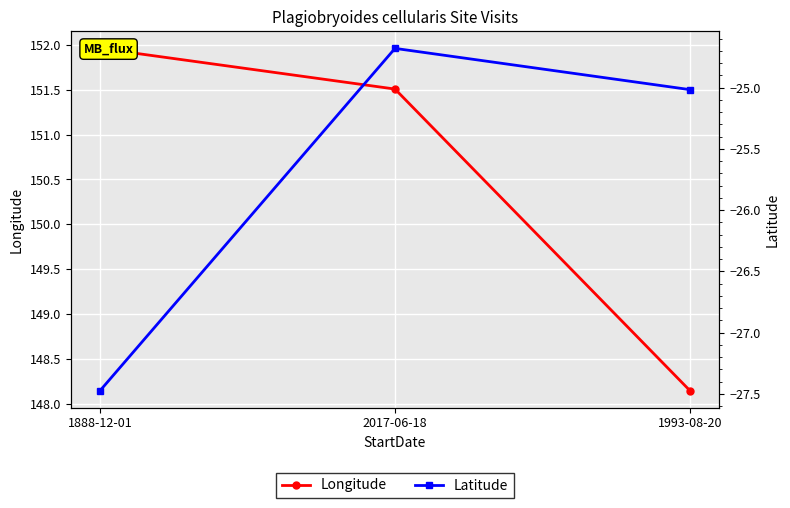

Which series has the largest range (max minus min)?

Longitude